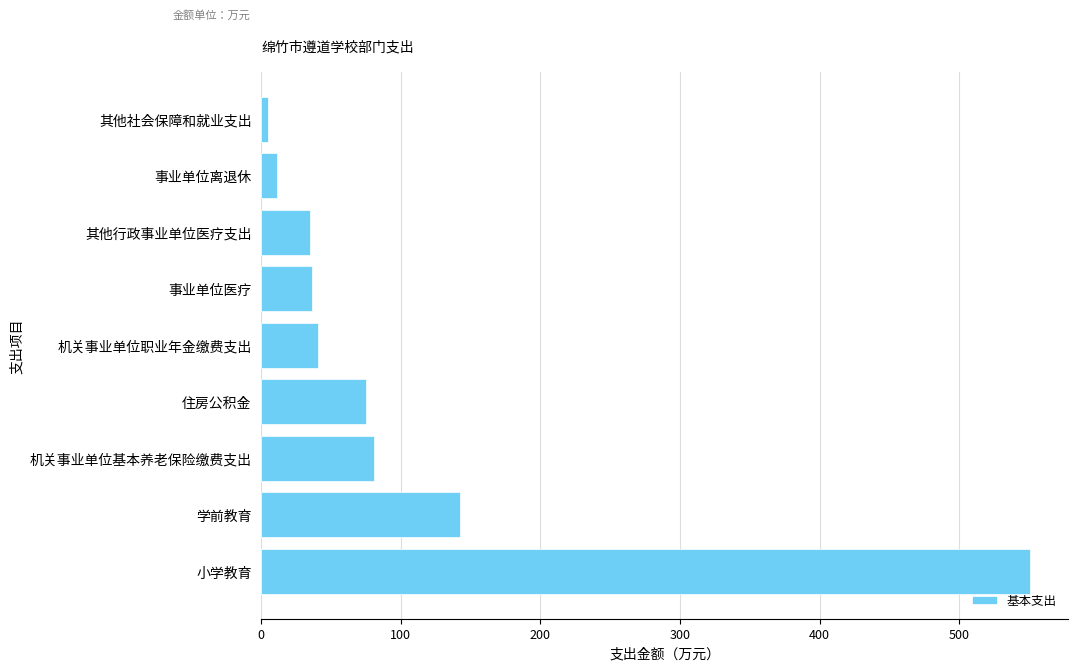

Which has a higher value, 机关事业单位基本养老保险缴费支出 or 机关事业单位职业年金缴费支出?

机关事业单位基本养老保险缴费支出